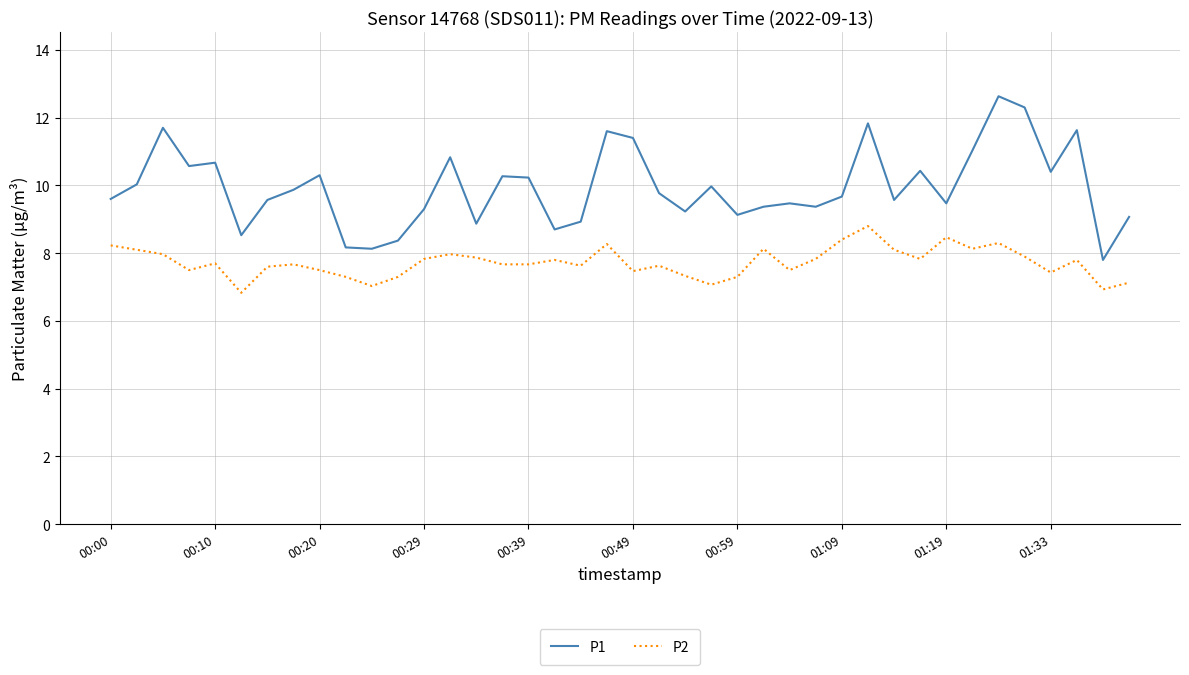

True or false: P2 and P1 cross at least once.

False